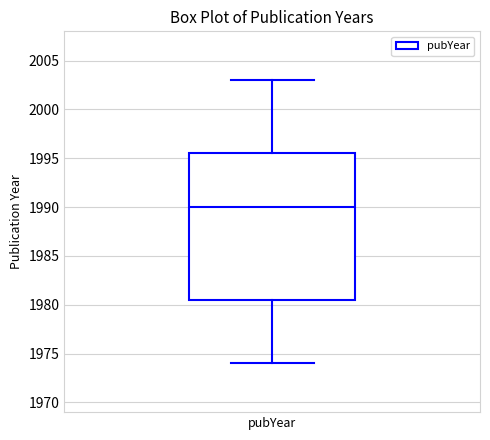

Where does the median line of the box for pubYear sit on the y-axis? The values are not printed on the chart, so give them approximately, as read against the axis.

1990.0